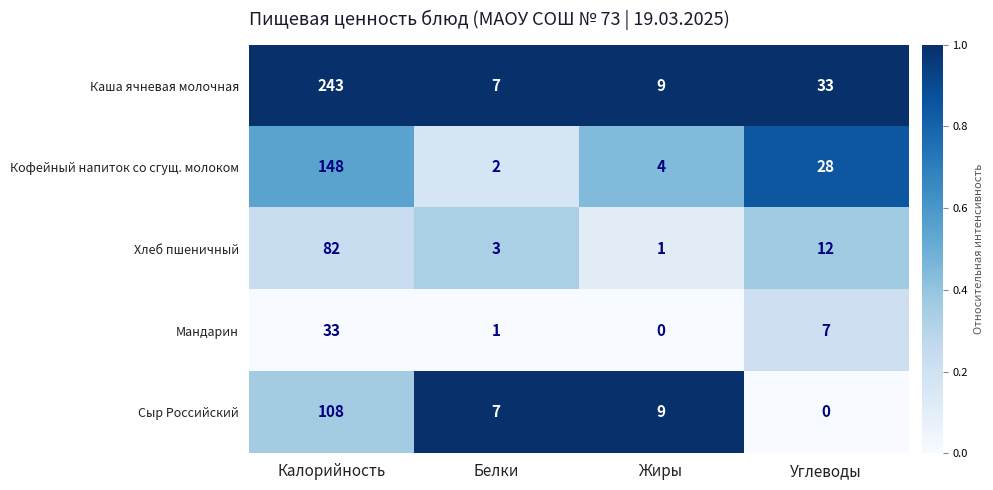

Reading left to right, list all the values displayed in this chart.

Каша ячневая молочная: Калорийность=243	Белки=7	Жиры=9	Углеводы=33
Кофейный напиток со сгущ. молоком: Калорийность=148	Белки=2	Жиры=4	Углеводы=28
Хлеб пшеничный: Калорийность=82	Белки=3	Жиры=1	Углеводы=12
Мандарин: Калорийность=33	Белки=1	Жиры=0	Углеводы=7
Сыр Российский: Калорийность=108	Белки=7	Жиры=9	Углеводы=0